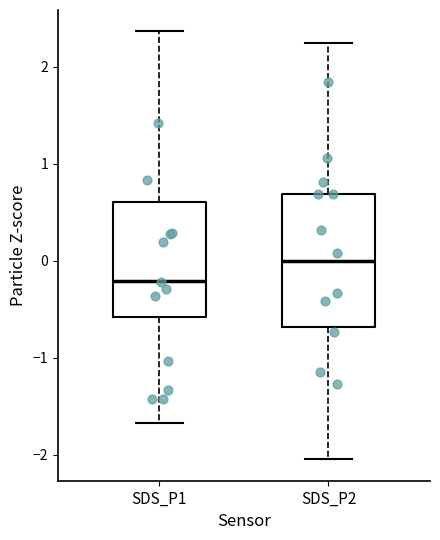

Reading left to right, read every box against the y-axis: the position of its median line, the range the box covers, and the ends of its whiskers. The values are not printed on the chart, so give them approximately, as read against the axis.

SDS_P1: median -0.2, box -0.6 to 0.6, whiskers -1.7 to 2.4
SDS_P2: median 0.0, box -0.7 to 0.7, whiskers -2.0 to 2.2